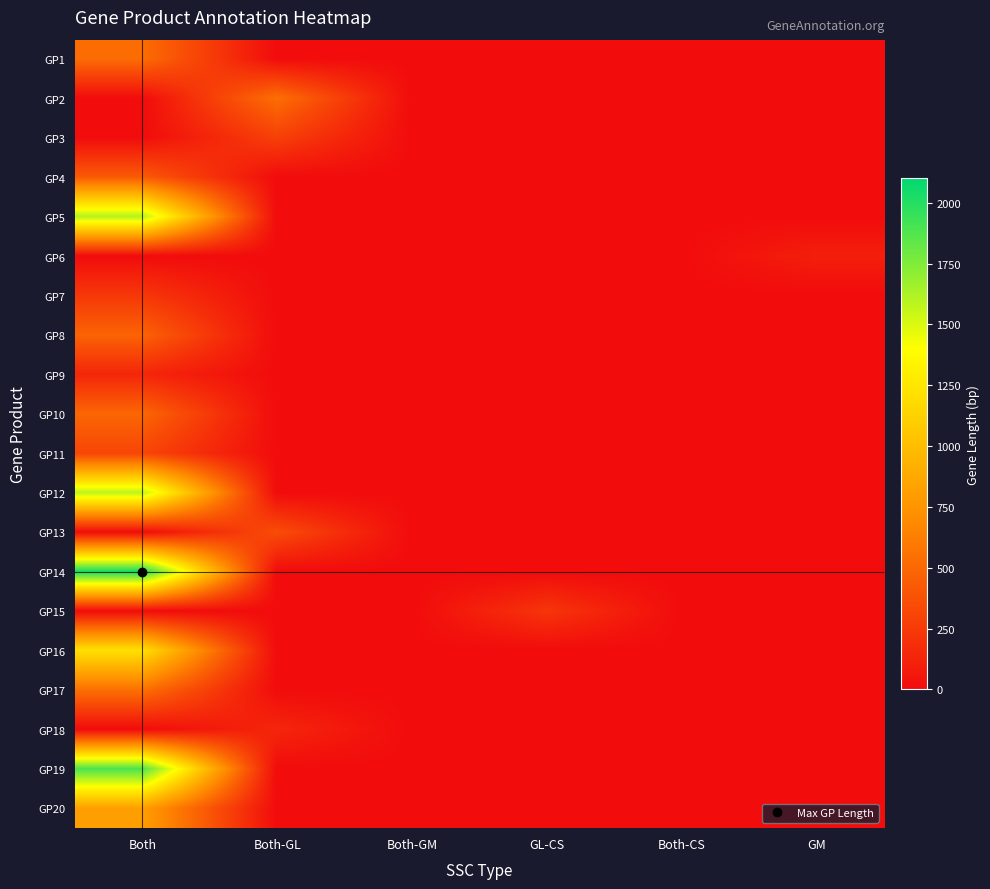

Reading left to right, list all the values displayed in this chart.

GP1: Both=531	Both-GL=0	Both-GM=0	GL-CS=0	Both-CS=0	GM=0
GP2: Both=0	Both-GL=539	Both-GM=0	GL-CS=0	Both-CS=0	GM=0
GP3: Both=0	Both-GL=284	Both-GM=0	GL-CS=0	Both-CS=0	GM=0
GP4: Both=428	Both-GL=0	Both-GM=0	GL-CS=0	Both-CS=0	GM=0
GP5: Both=1607	Both-GL=0	Both-GM=0	GL-CS=0	Both-CS=0	GM=0
GP6: Both=0	Both-GL=0	Both-GM=0	GL-CS=0	Both-CS=0	GM=104
GP7: Both=236	Both-GL=0	Both-GM=0	GL-CS=0	Both-CS=0	GM=0
GP8: Both=476	Both-GL=0	Both-GM=0	GL-CS=0	Both-CS=0	GM=0
GP9: Both=143	Both-GL=0	Both-GM=0	GL-CS=0	Both-CS=0	GM=0
GP10: Both=494	Both-GL=0	Both-GM=0	GL-CS=0	Both-CS=0	GM=0
GP11: Both=314	Both-GL=0	Both-GM=0	GL-CS=0	Both-CS=0	GM=0
GP12: Both=1583	Both-GL=0	Both-GM=0	GL-CS=0	Both-CS=0	GM=0
GP13: Both=0	Both-GL=353	Both-GM=0	GL-CS=0	Both-CS=0	GM=0
GP14: Both=2033	Both-GL=0	Both-GM=0	GL-CS=0	Both-CS=0	GM=0
GP15: Both=0	Both-GL=0	Both-GM=0	GL-CS=227	Both-CS=0	GM=0
GP16: Both=1217	Both-GL=0	Both-GM=0	GL-CS=0	Both-CS=0	GM=0
GP17: Both=548	Both-GL=0	Both-GM=0	GL-CS=0	Both-CS=0	GM=0
GP18: Both=0	Both-GL=143	Both-GM=0	GL-CS=0	Both-CS=0	GM=0
GP19: Both=1889	Both-GL=0	Both-GM=0	GL-CS=0	Both-CS=0	GM=0
GP20: Both=812	Both-GL=0	Both-GM=0	GL-CS=0	Both-CS=0	GM=0